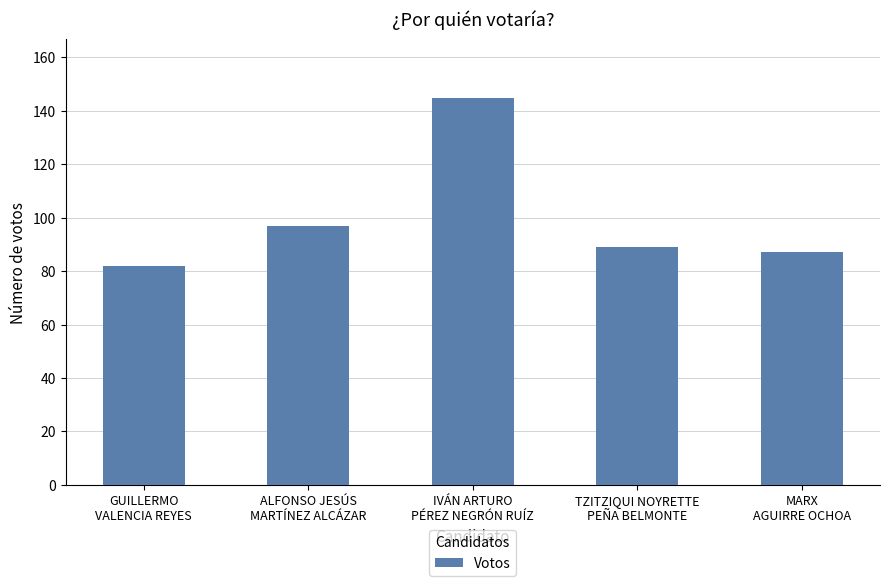

What is the ratio of the value at ALFONSO JESÚS
MARTÍNEZ ALCÁZAR to the value at MARX
AGUIRRE OCHOA?

1.1